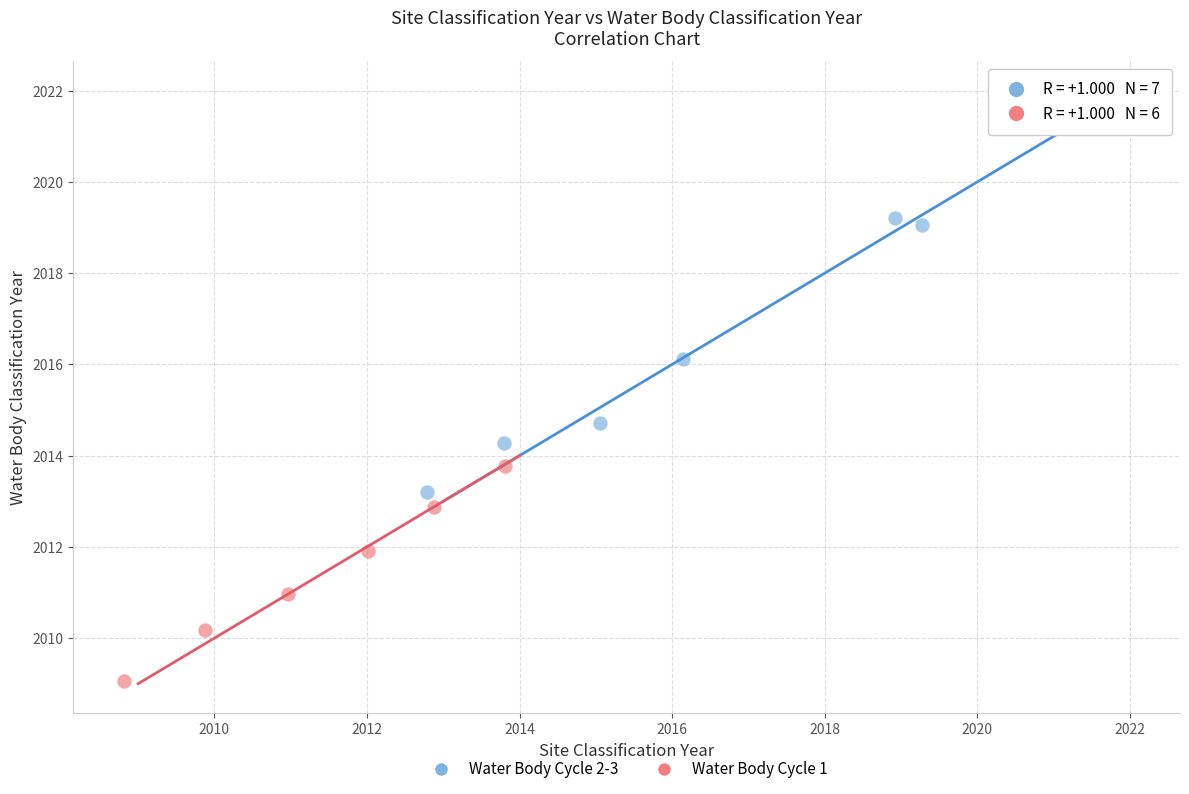

Which series has the largest Y range (max minus min)?

Water Body Cycle 2-3